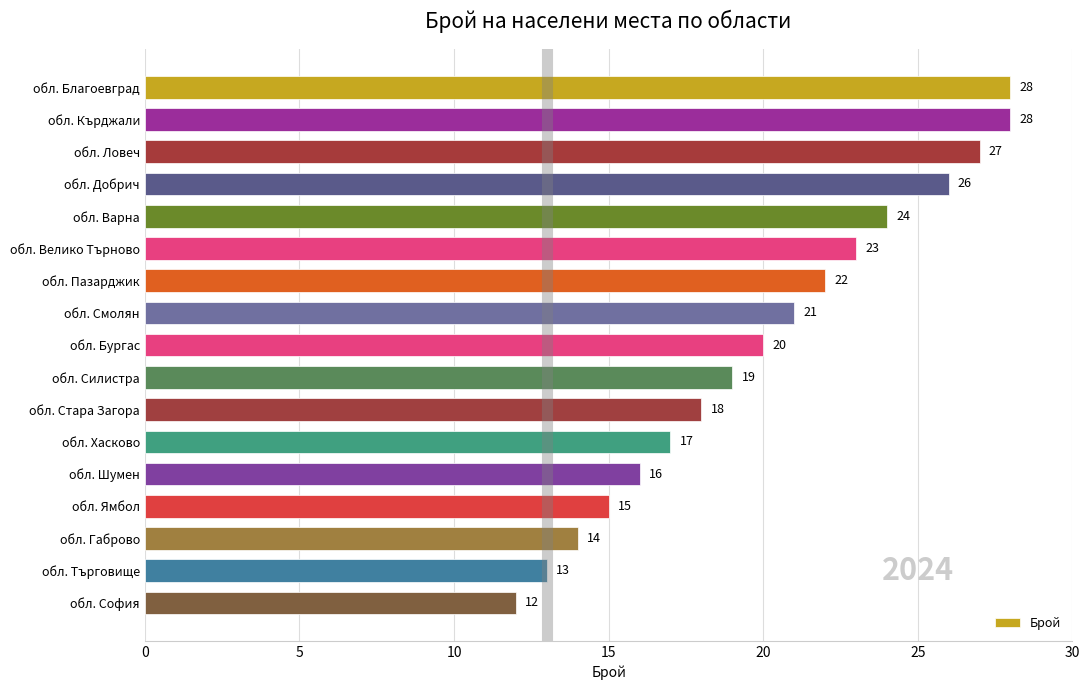

What position from the top is обл. Ямбол?

14